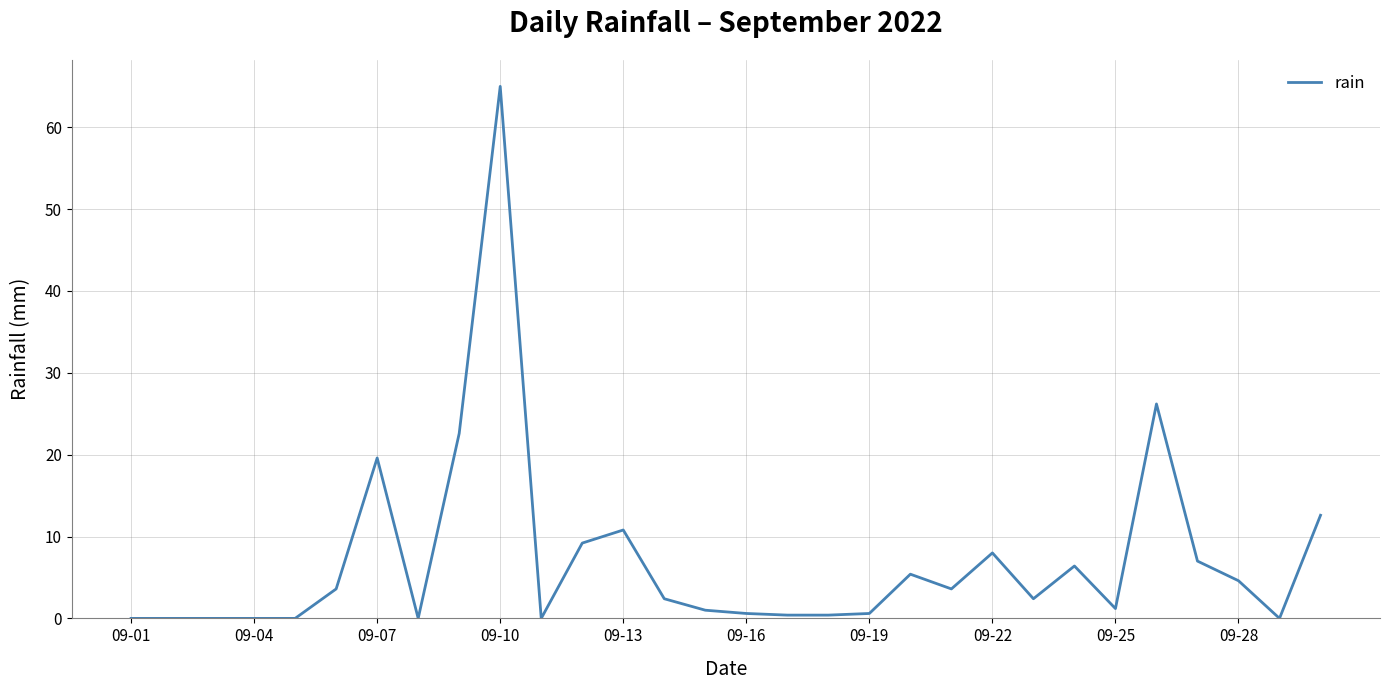

What is the greatest value displayed?

65.0